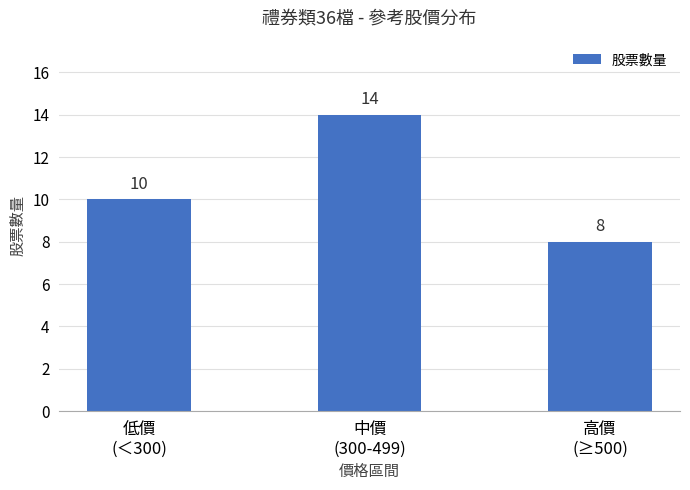

List the labels in order of value, smallest first.

高價
(≥500), 低價
(＜300), 中價
(300-499)